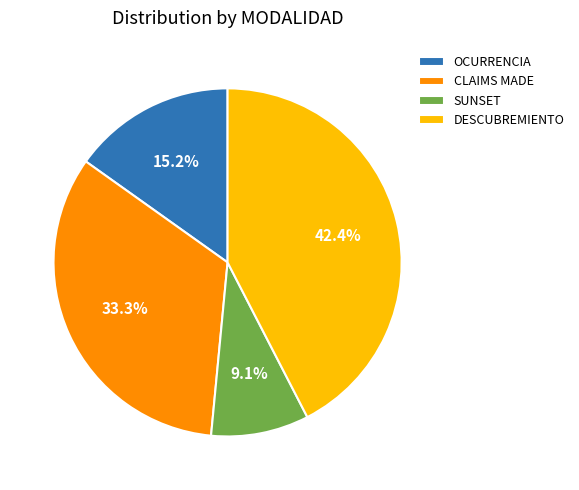

How many slices are in this pie chart?

4